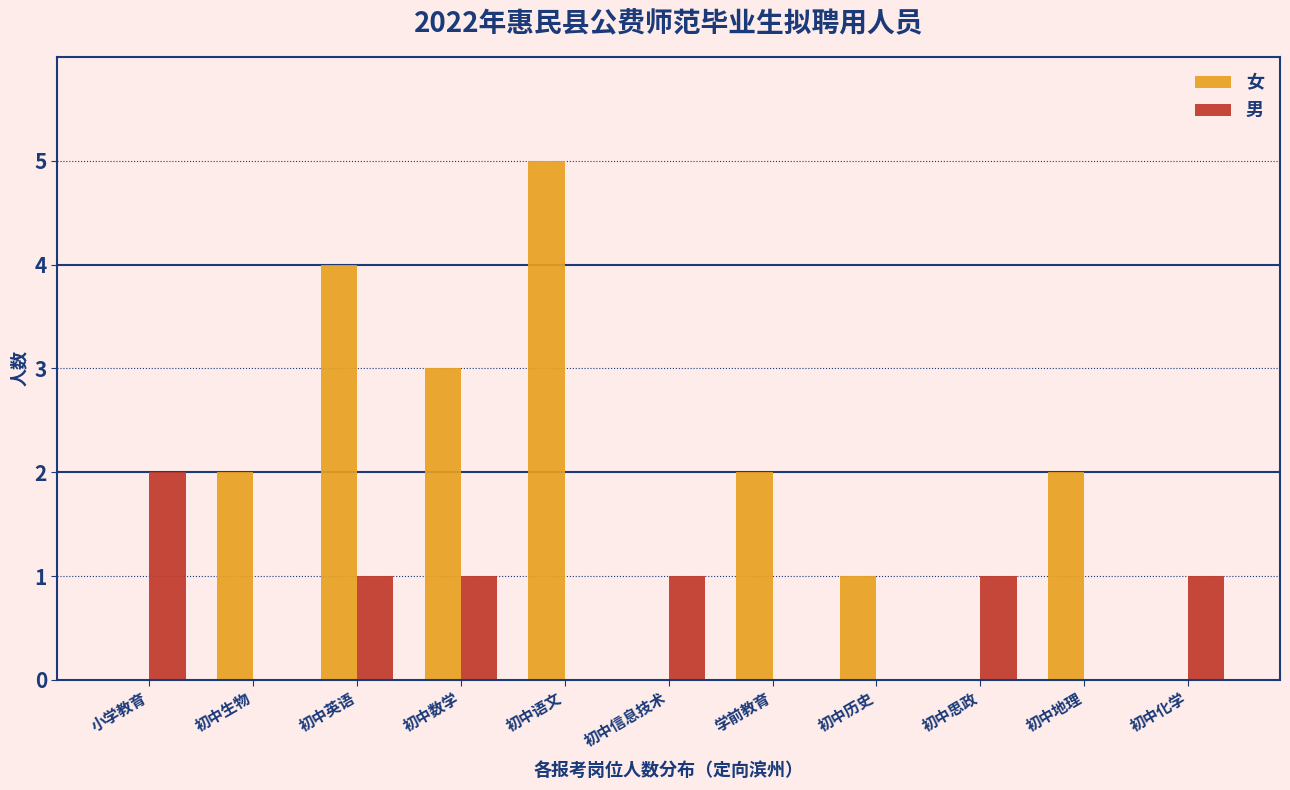

Reading left to right, extract all data points from this chart.

女: 小学教育=0	初中生物=2	初中英语=4	初中数学=3	初中语文=5	初中信息技术=0	学前教育=2	初中历史=1	初中思政=0	初中地理=2	初中化学=0
男: 小学教育=2	初中生物=0	初中英语=1	初中数学=1	初中语文=0	初中信息技术=1	学前教育=0	初中历史=0	初中思政=1	初中地理=0	初中化学=1